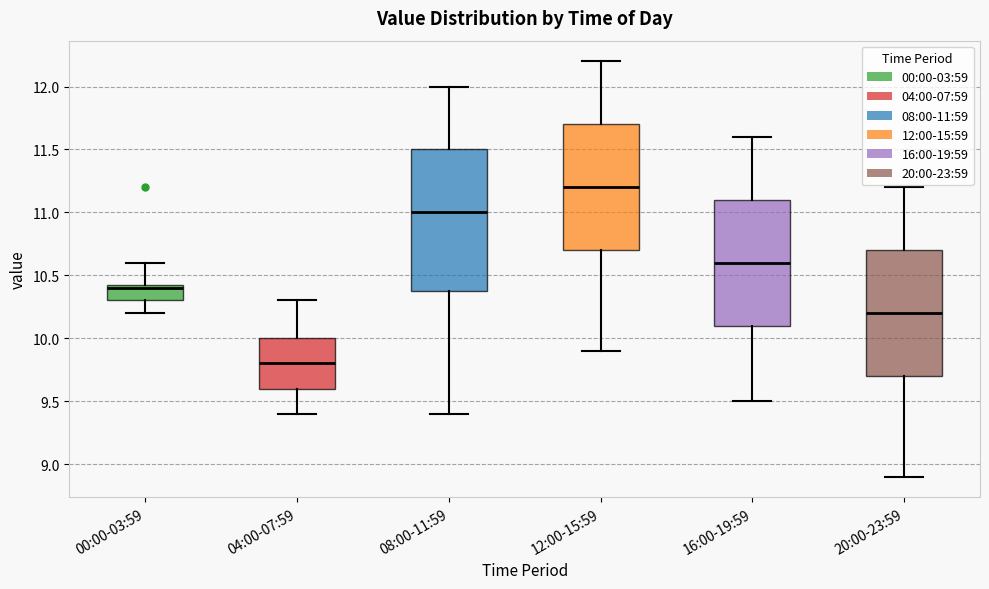

Comparing the boxes themselves (not the whiskers), which one is the tallest?

08:00-11:59